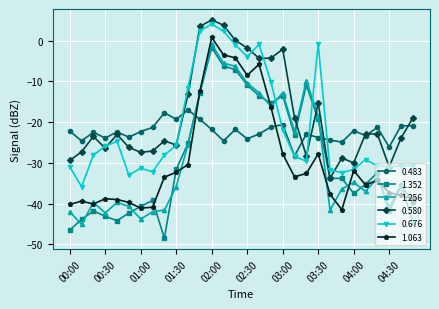

Is this an area chart (filled region under the line)?

No